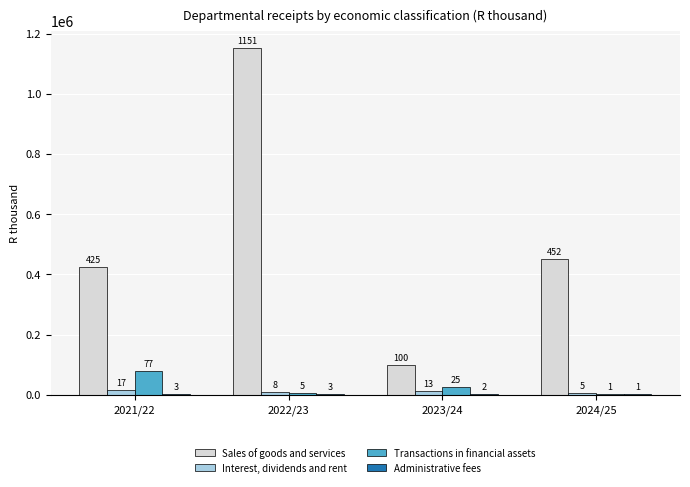

What is the label of the 4th bar from the right?

2021/22